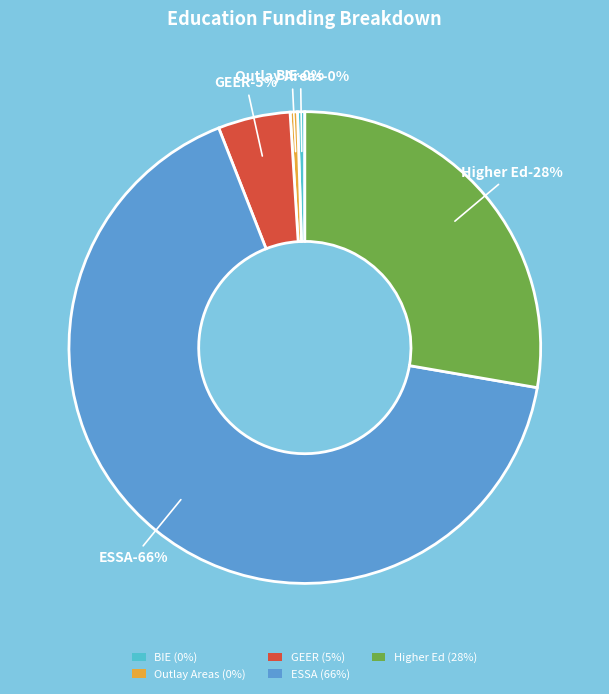

Is ESSA the majority of the pie?

Yes